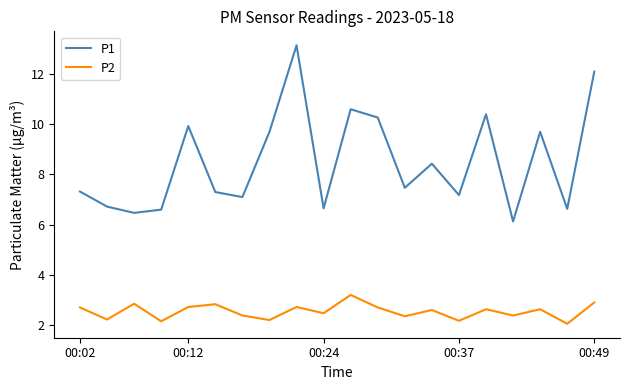

What is the difference between the maximum and minimum values in the P1 series?

7.0